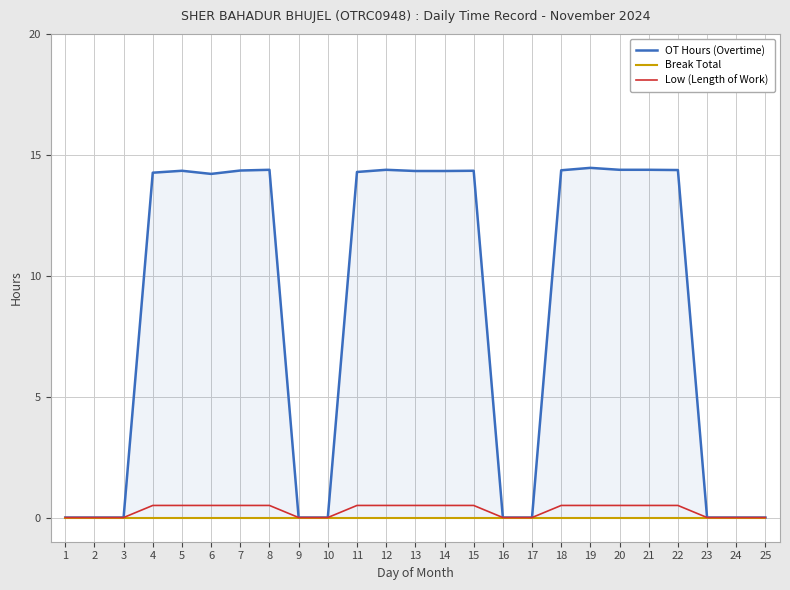

True or false: Break Total and Low (Length of Work) cross at least once.

False